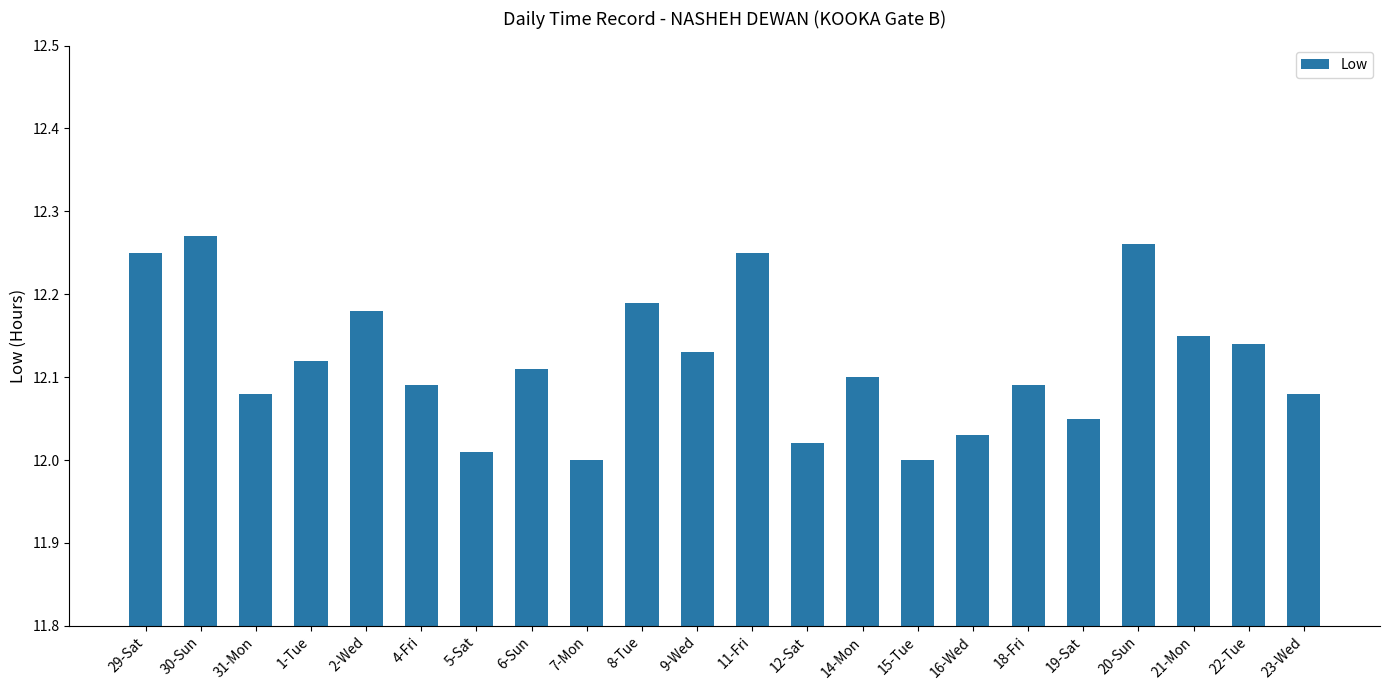

How many bars are there in total?

22